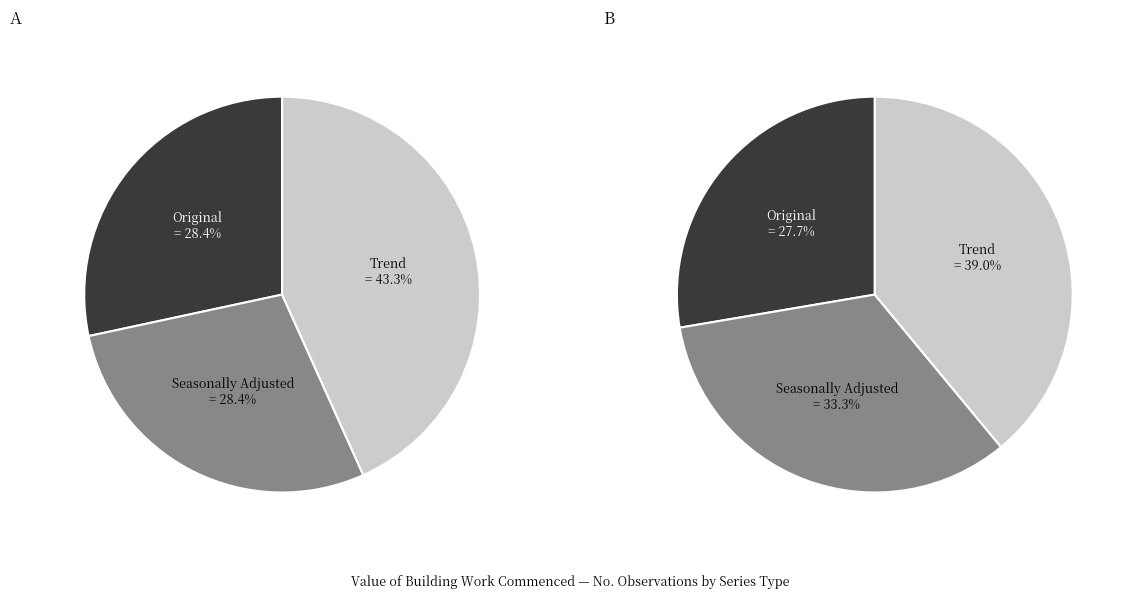

The Trend slice represents 38% of the pie. True or false?

False